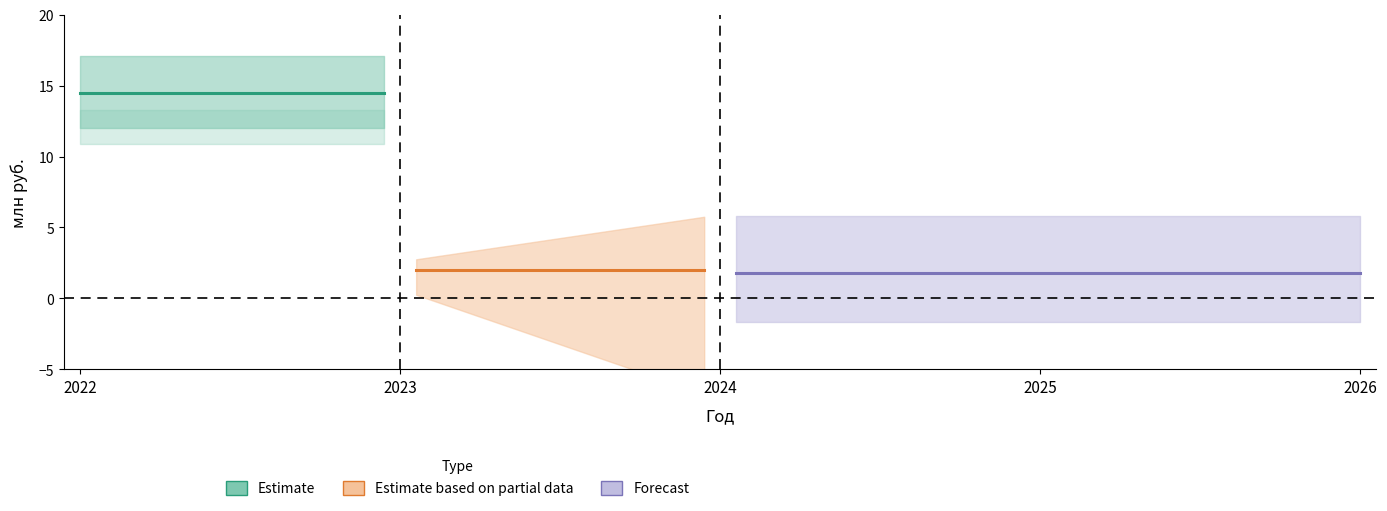

At how many categories does at least one series exceed 3?

1